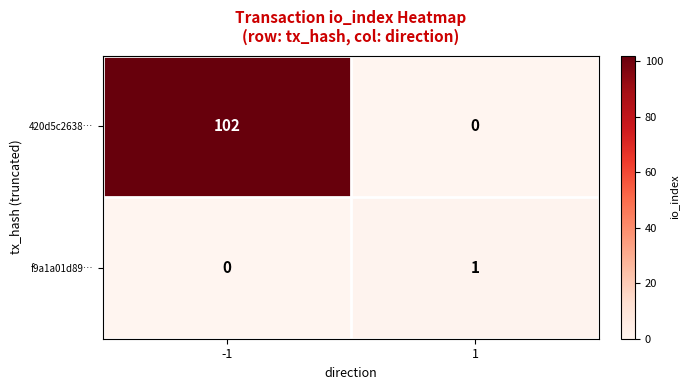

What is the sum of the 420d5c2638… values at 1 and -1?

102